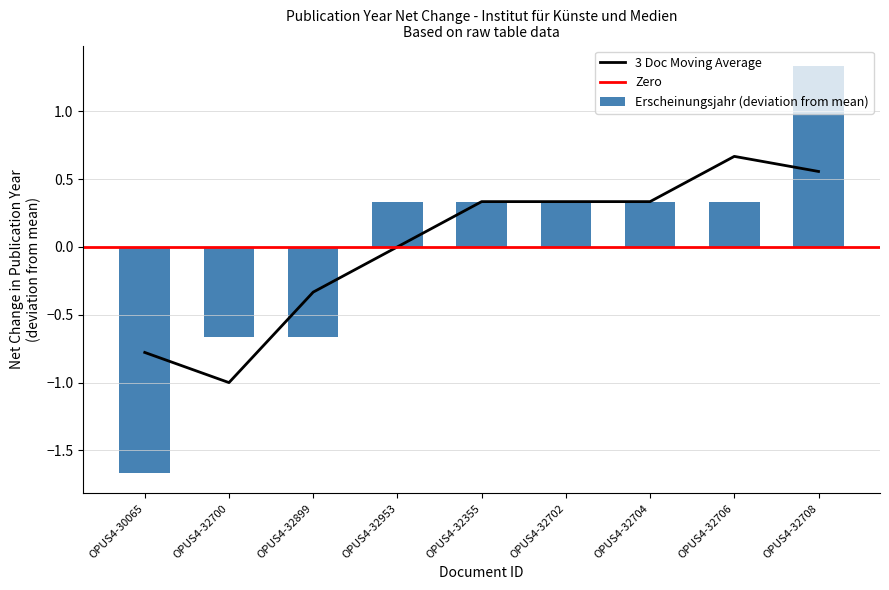

What is the smallest value displayed?

-1.7